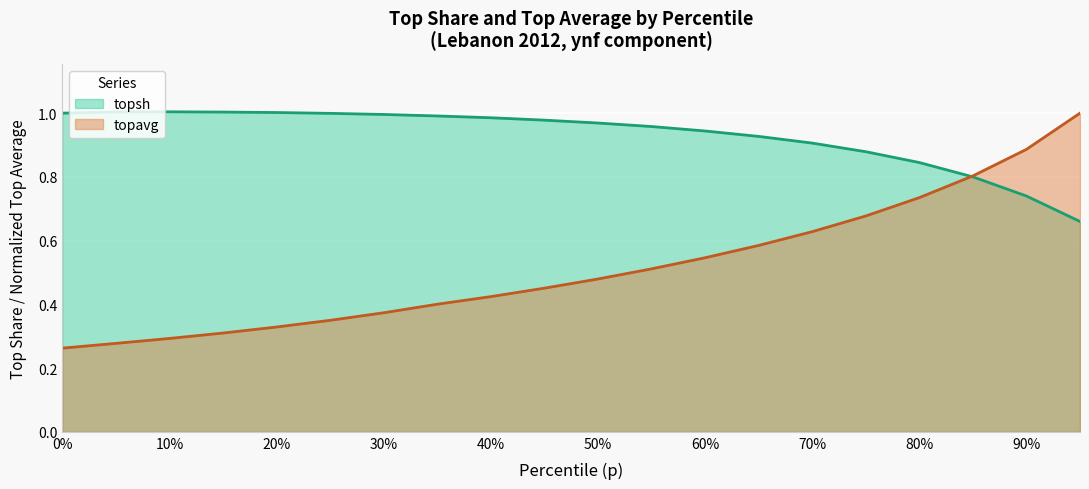

The value of topavg at 90% is 1.3. True or false?

False